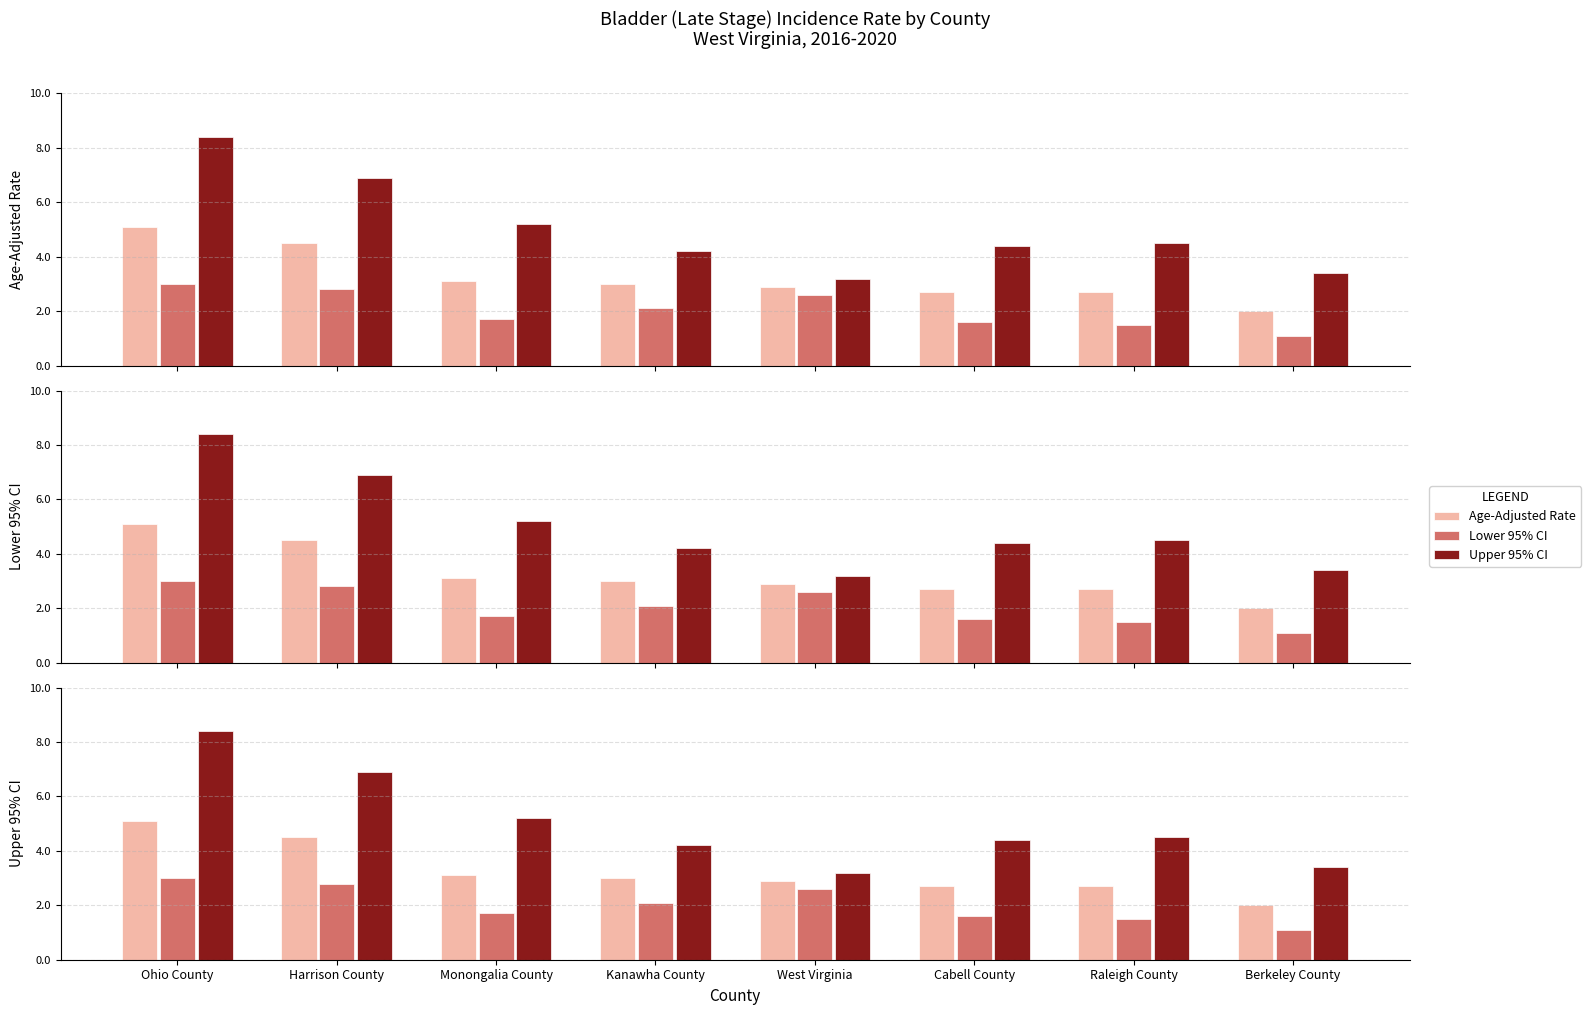

Which series has the widest spread of values?

Upper 95% CI